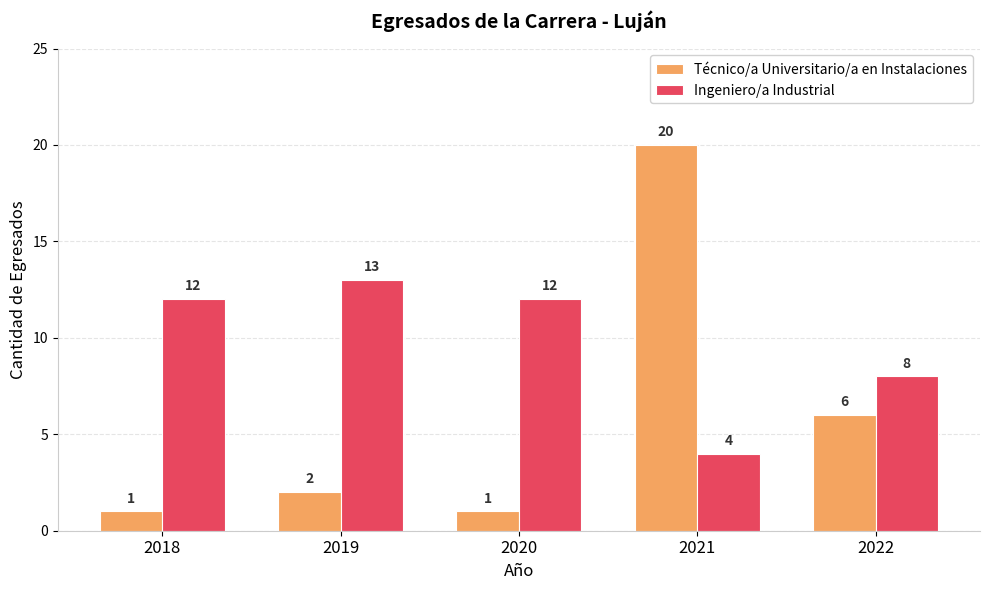

Which series has the widest spread of values?

Técnico/a Universitario/a en Instalaciones